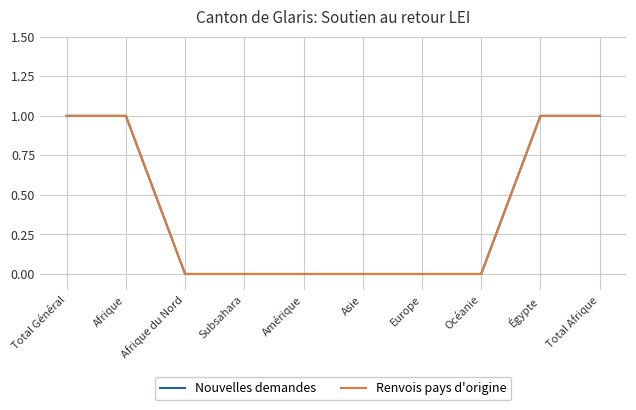

True or false: Nouvelles demandes and Renvois pays d'origine intersect in this chart.

False